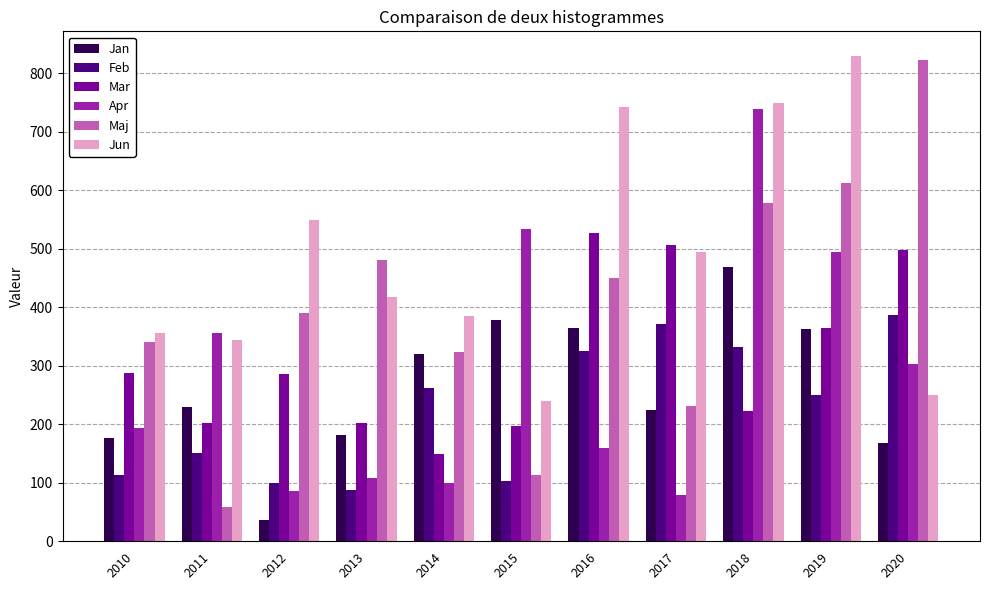

What is the sum of all Mar values?

3440.7